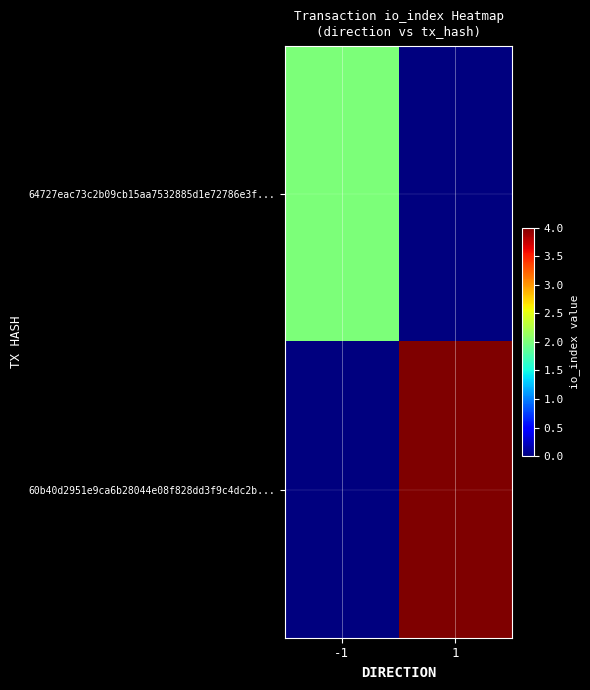

At which category is the sum across all series the highest?

1